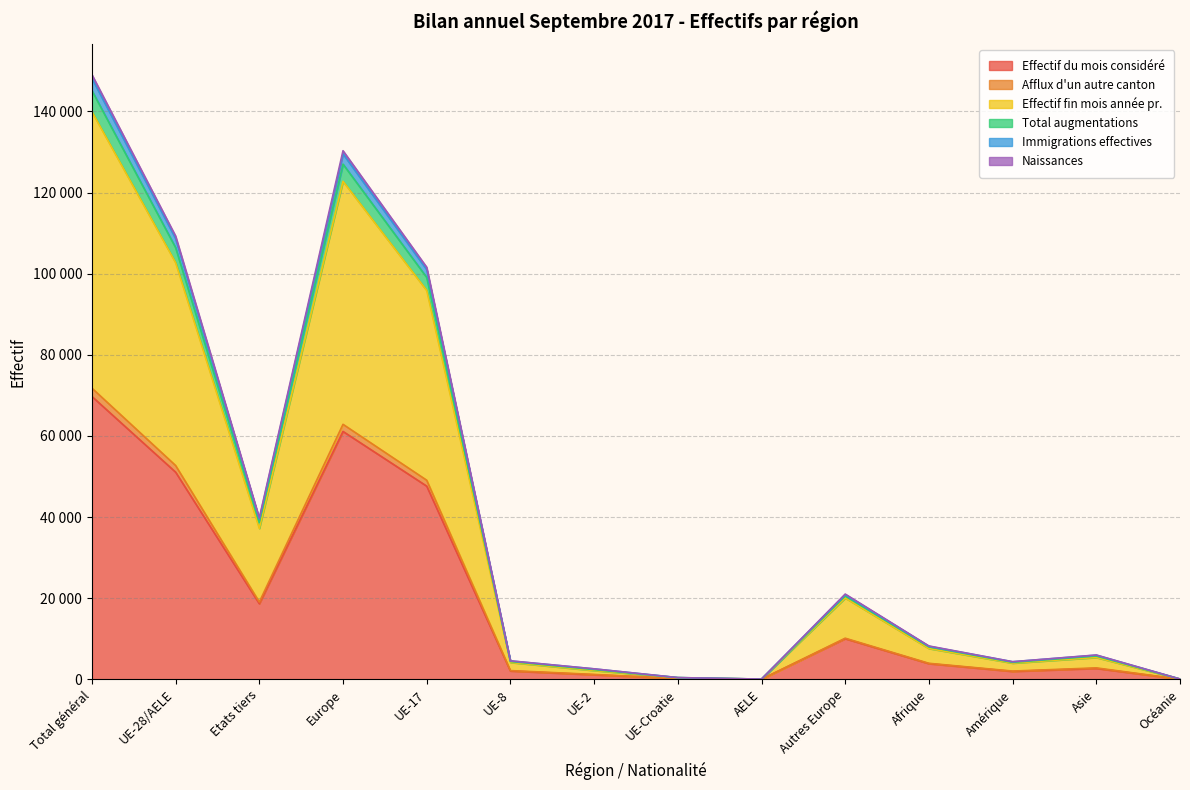

Reading left to right, list all the values displayed in this chart.

Effectif du mois considéré: Total général=69738	UE-28/AELE=51085	Etats tiers=18653	Europe=61117	UE-17=47638	UE-8=2071	UE-2=1137	UE-Croatie=206	AELE=33	Autres Europe=10032	Afrique=3880	Amérique=1966	Asie=2708	Océanie=36
Afflux d'un autre canton: Total général=71790	UE-28/AELE=52718	Etats tiers=19072	Europe=62870	UE-17=49093	UE-8=2164	UE-2=1219	UE-Croatie=208	AELE=34	Autres Europe=10152	Afrique=3963	Amérique=2049	Asie=2837	Océanie=40
Effectif fin mois année pr.: Total général=139942	UE-28/AELE=102722	Etats tiers=37220	Europe=122783	UE-17=95879	UE-8=4173	UE-2=2186	UE-Croatie=418	AELE=66	Autres Europe=20061	Afrique=7609	Amérique=4009	Asie=5397	Océanie=85
Total augmentations: Total général=149078	UE-28/AELE=109280	Etats tiers=39798	Europe=130314	UE-17=101592	UE-8=4574	UE-2=2599	UE-Croatie=441	AELE=74	Autres Europe=21034	Afrique=8238	Amérique=4359	Asie=6012	Océanie=92
Immigrations effectives: Total général=148172	UE-28/AELE=108656	Etats tiers=39516	Europe=129532	UE-17=101004	UE-8=4553	UE-2=2585	UE-Croatie=440	AELE=74	Autres Europe=20876	Afrique=8165	Amérique=4347	Asie=5973	Océanie=92
Naissances: Total général=145150	UE-28/AELE=106425	Etats tiers=38725	Europe=127005	UE-17=99083	UE-8=4423	UE-2=2418	UE-Croatie=430	AELE=71	Autres Europe=20580	Afrique=8020	Amérique=4208	Asie=5766	Océanie=89